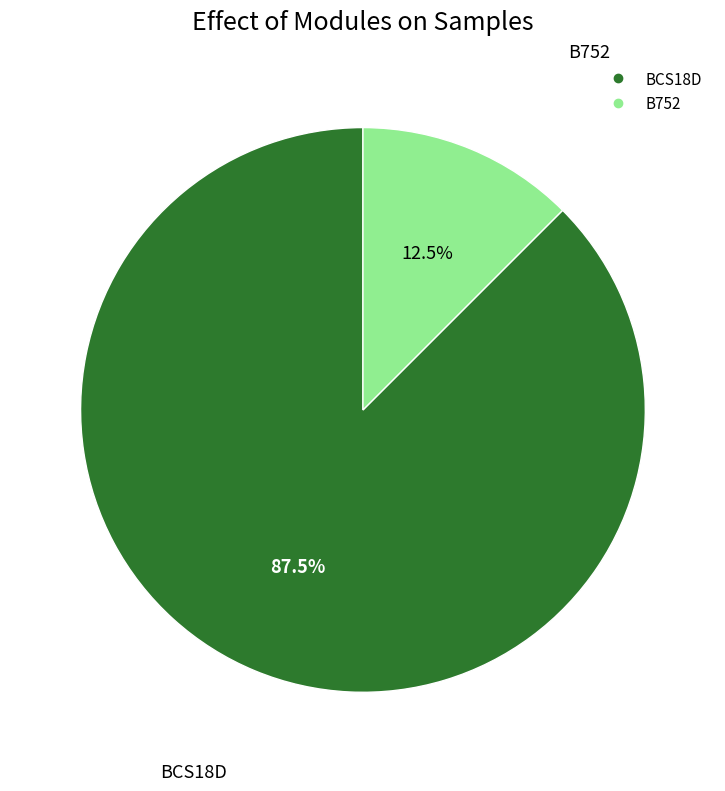

Which category has the smallest portion of the pie?

B752